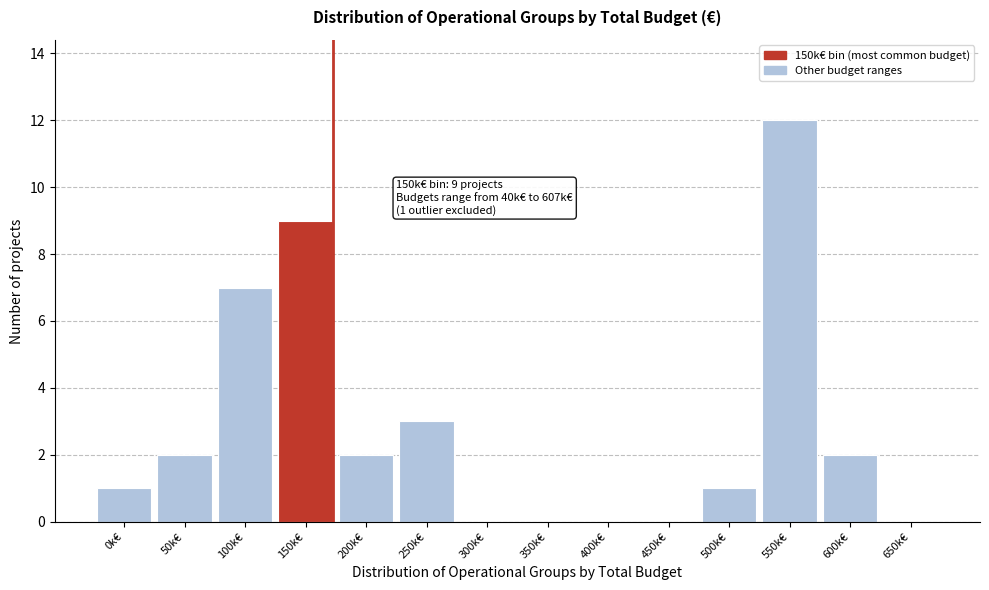

Reading left to right, what are all the values shown in this chart?

0k€=1	50k€=2	100k€=7	150k€=9	200k€=2	250k€=3	300k€=0	350k€=0	400k€=0	450k€=0	500k€=1	550k€=12	600k€=2	650k€=0